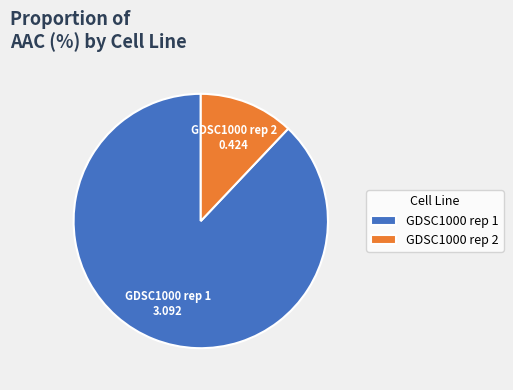

Do GDSC1000 rep 2 and GDSC1000 rep 1 together represent more than half of the pie?

Yes